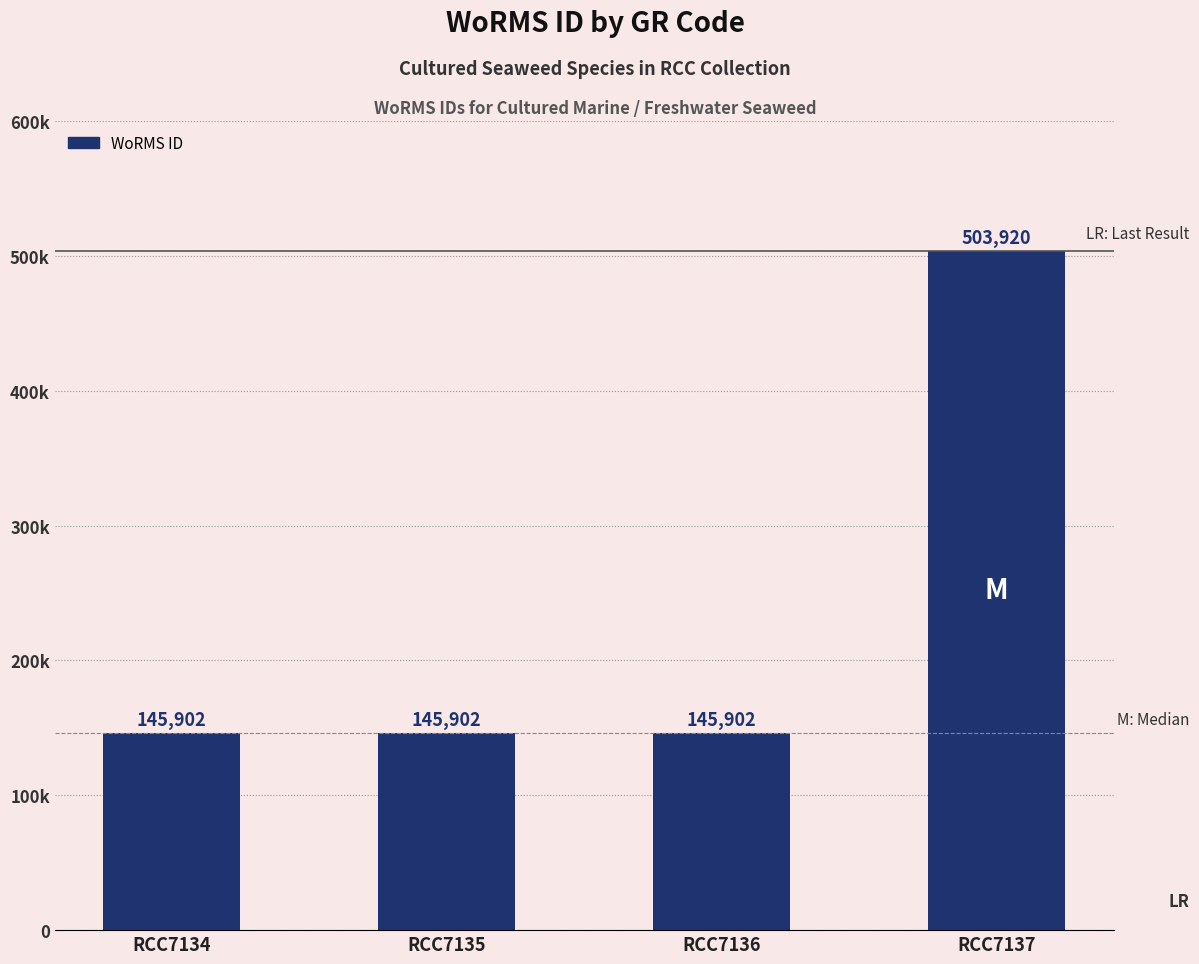

Are the bars horizontal?

No